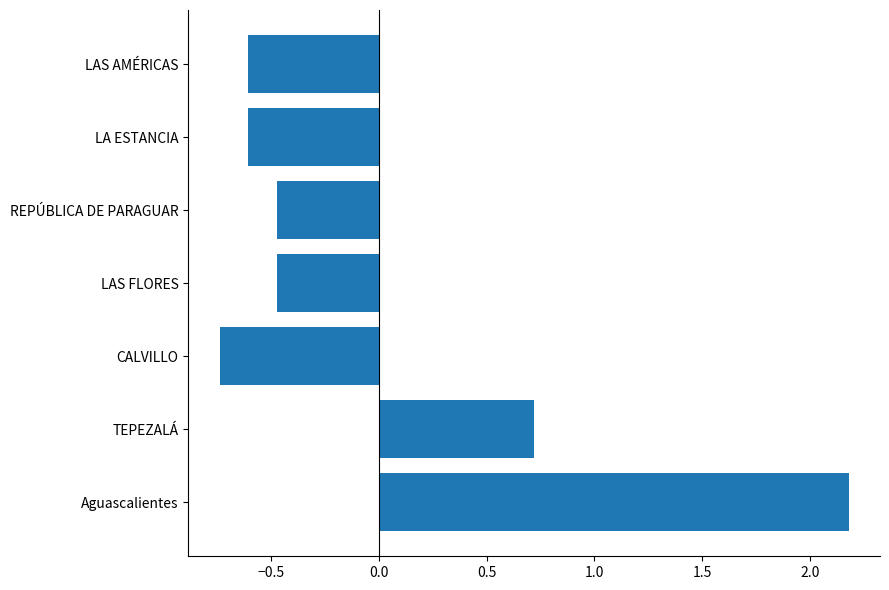

Read the value at LAS FLORES.

-0.5